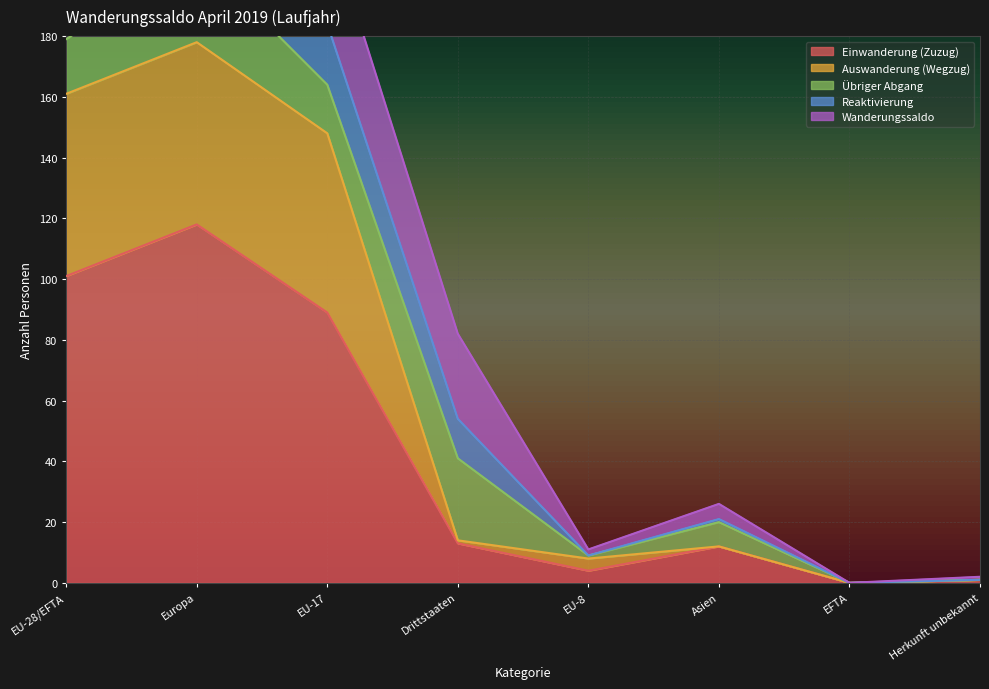

Is the value of Reaktivierung at EU-8 greater than the value of Einwanderung (Zuzug) at EU-28/EFTA?

No